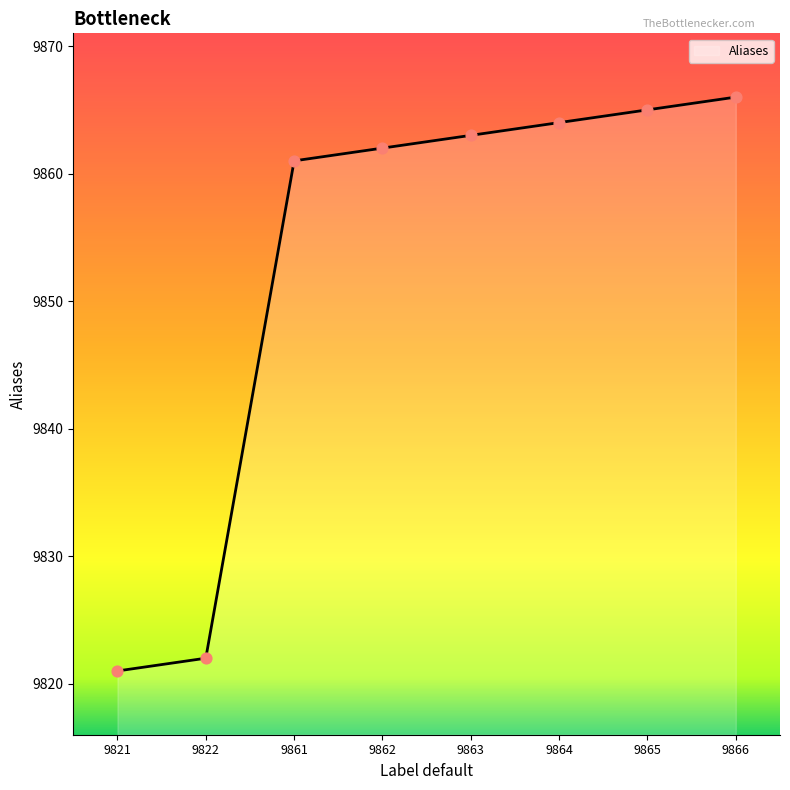

What is the ratio of the value at 9821 to the value at 9863?

1.0